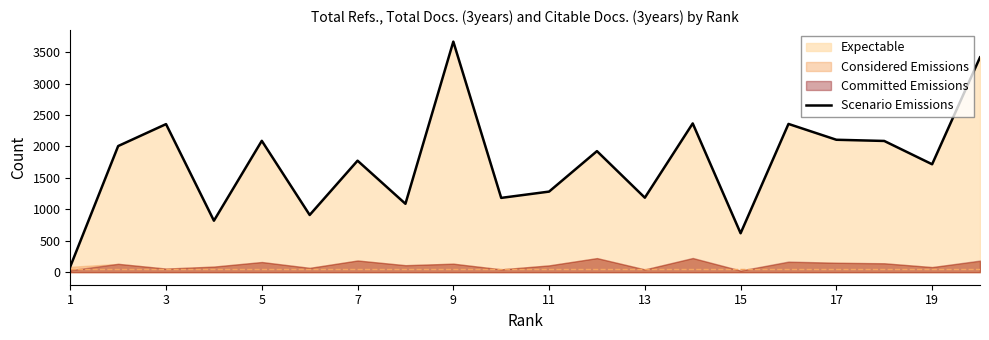

What is the highest value of the Scenario Emissions series?

3669